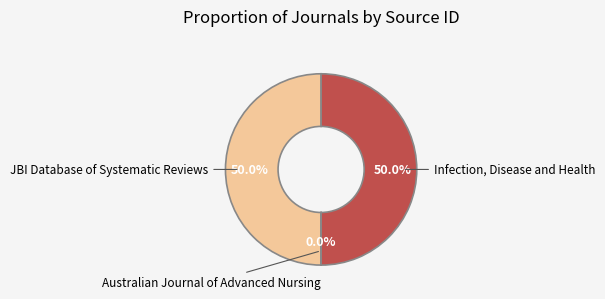

How much of the chart is everything except Infection, Disease and Health?

50.0%